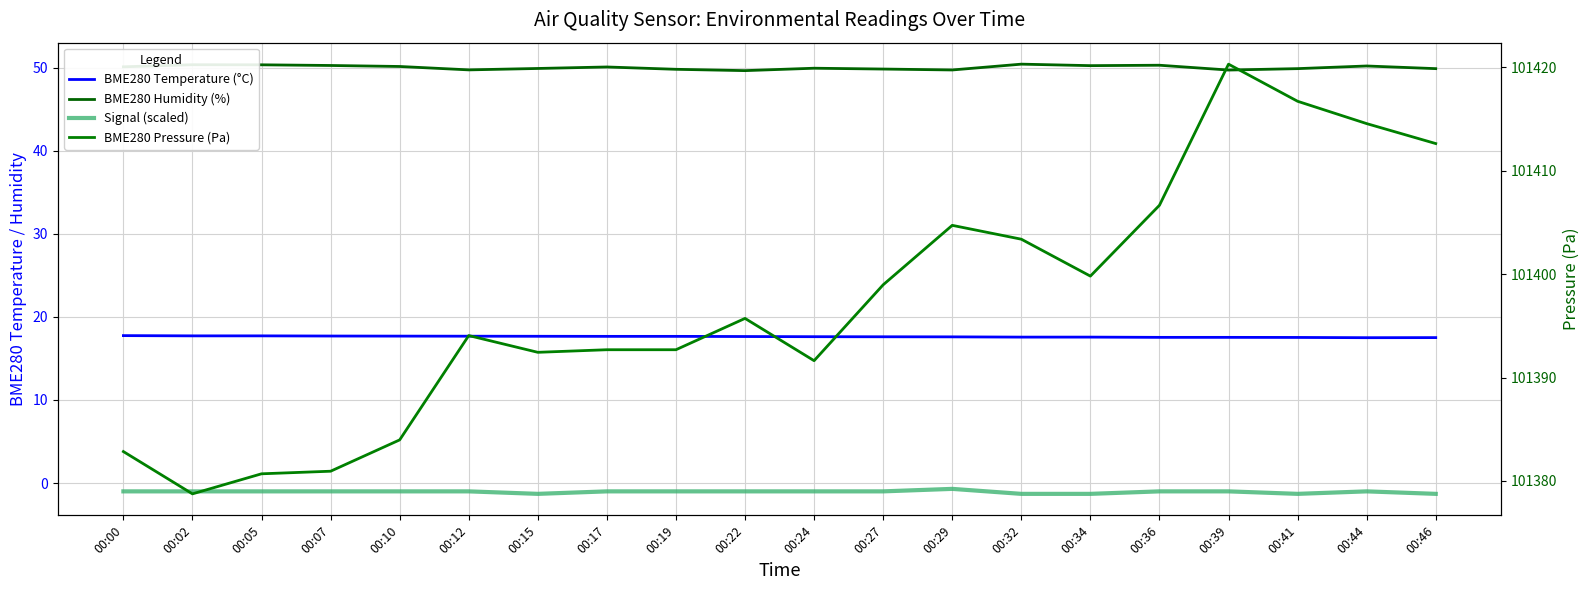

What is the sum of the BME280 Temperature (°C) values at 00:41 and 00:29?

35.1